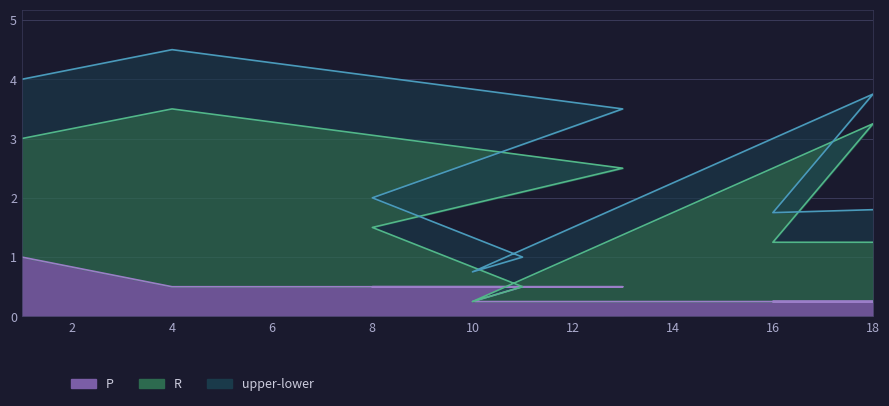

True or false: R and P intersect in this chart.

False